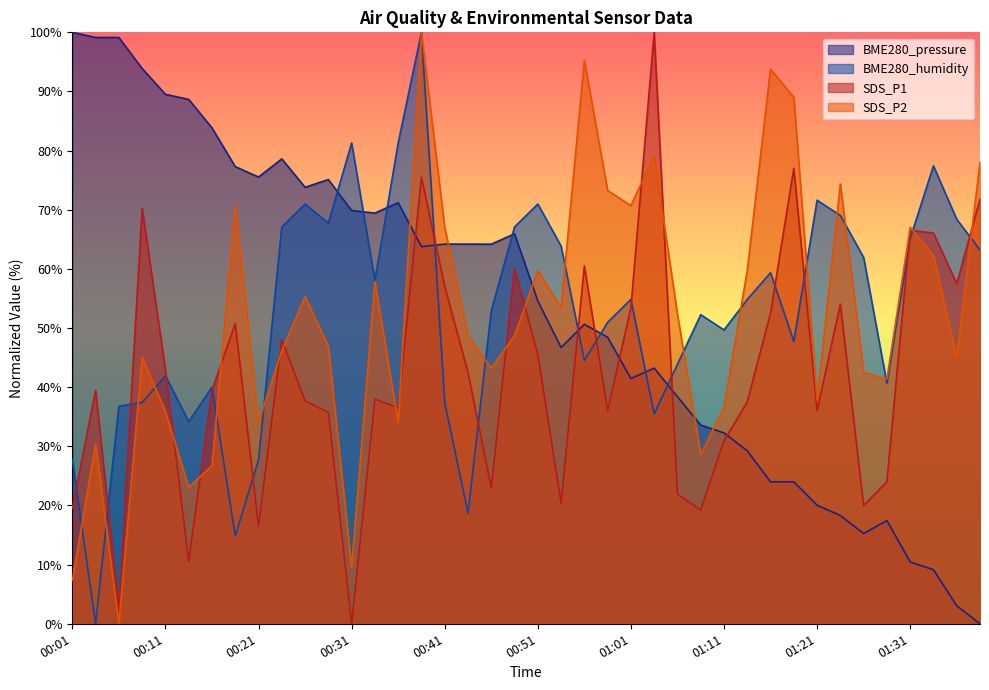

Which category has the highest value in the SDS_P1 series?

01:03